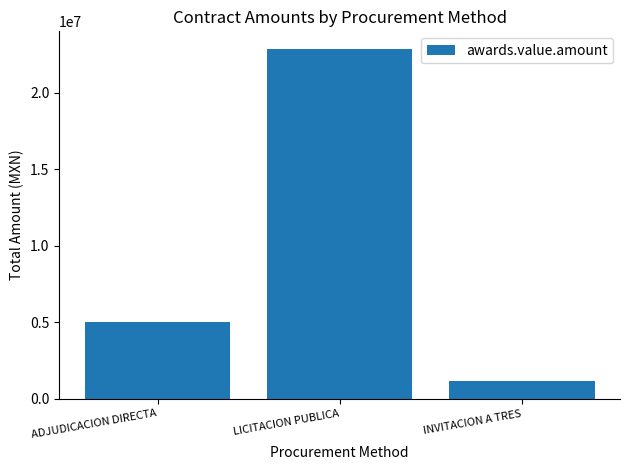

Does the chart contain any negative values?

No